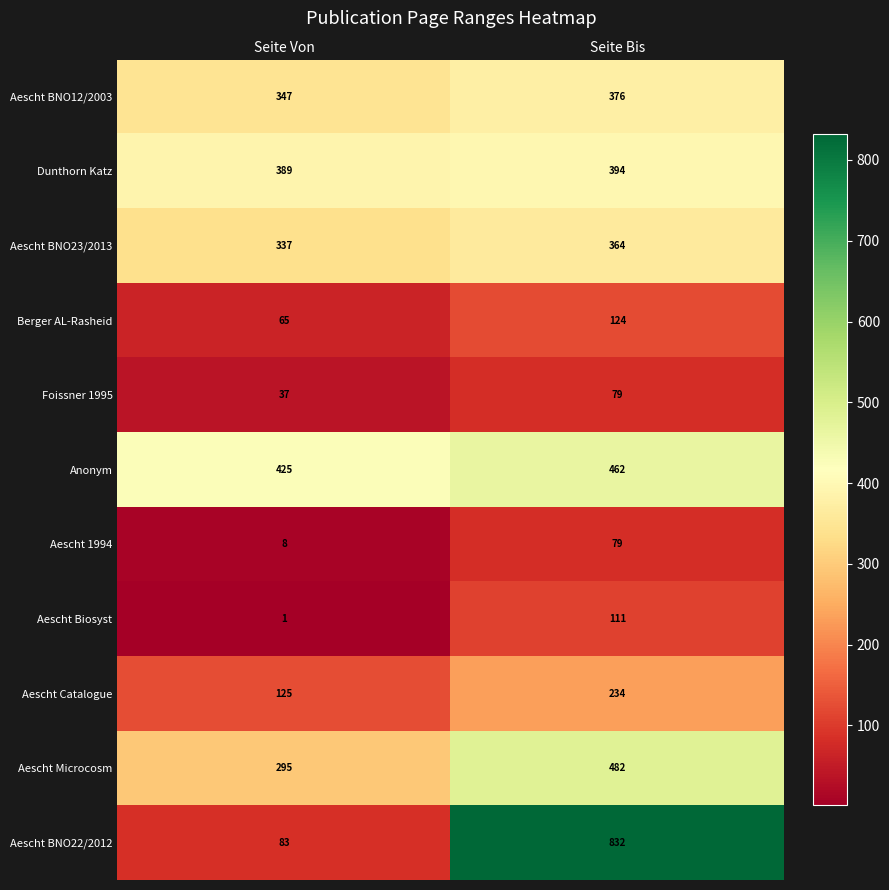

Reading right to left, transcribe all the data shown in this chart.

Aescht BNO12/2003: 376	347
Dunthorn Katz: 394	389
Aescht BNO23/2013: 364	337
Berger AL-Rasheid: 124	65
Foissner 1995: 79	37
Anonym: 462	425
Aescht 1994: 79	8
Aescht Biosyst: 111	1
Aescht Catalogue: 234	125
Aescht Microcosm: 482	295
Aescht BNO22/2012: 832	83